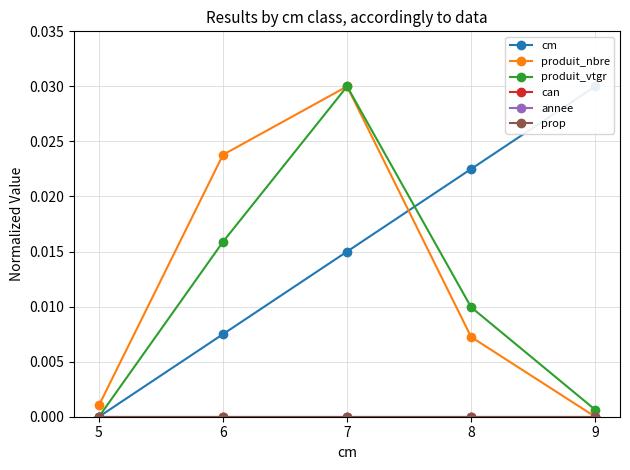

The value of produit_vtgr at 8 is 0.0. True or false?

False